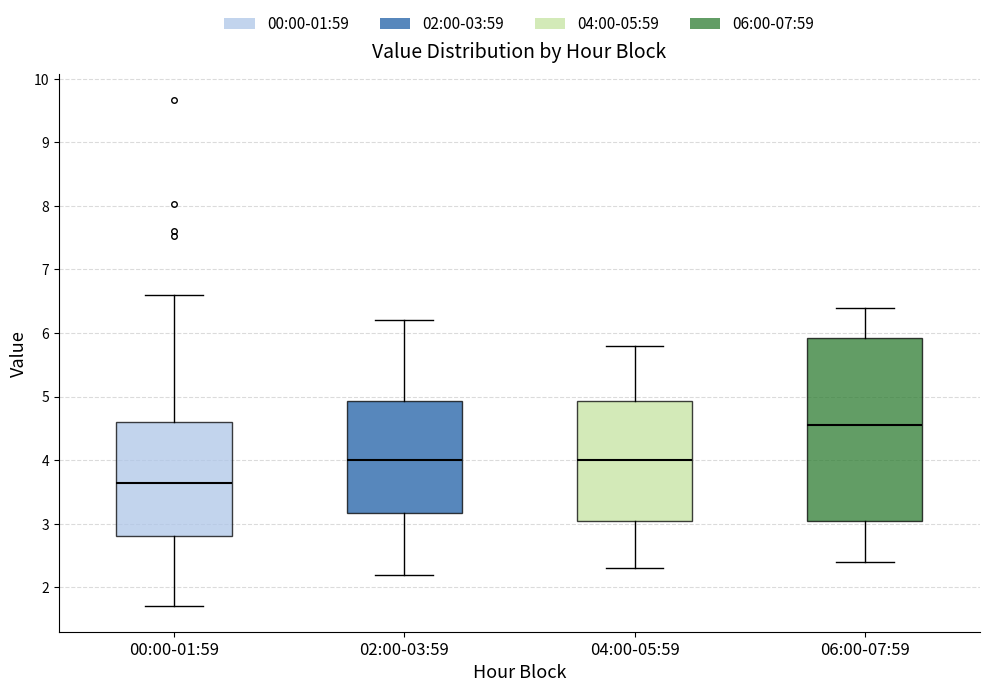

Where does the median line of the box for 02:00-03:59 sit on the y-axis? The values are not printed on the chart, so give them approximately, as read against the axis.

4.0